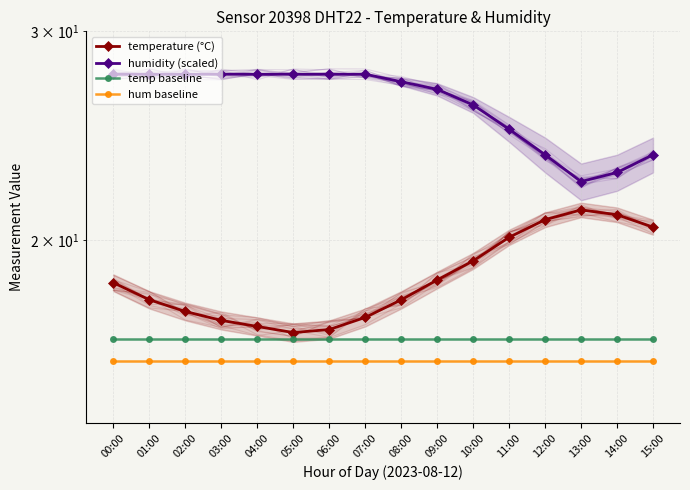

How many lines are shown in the chart?

4